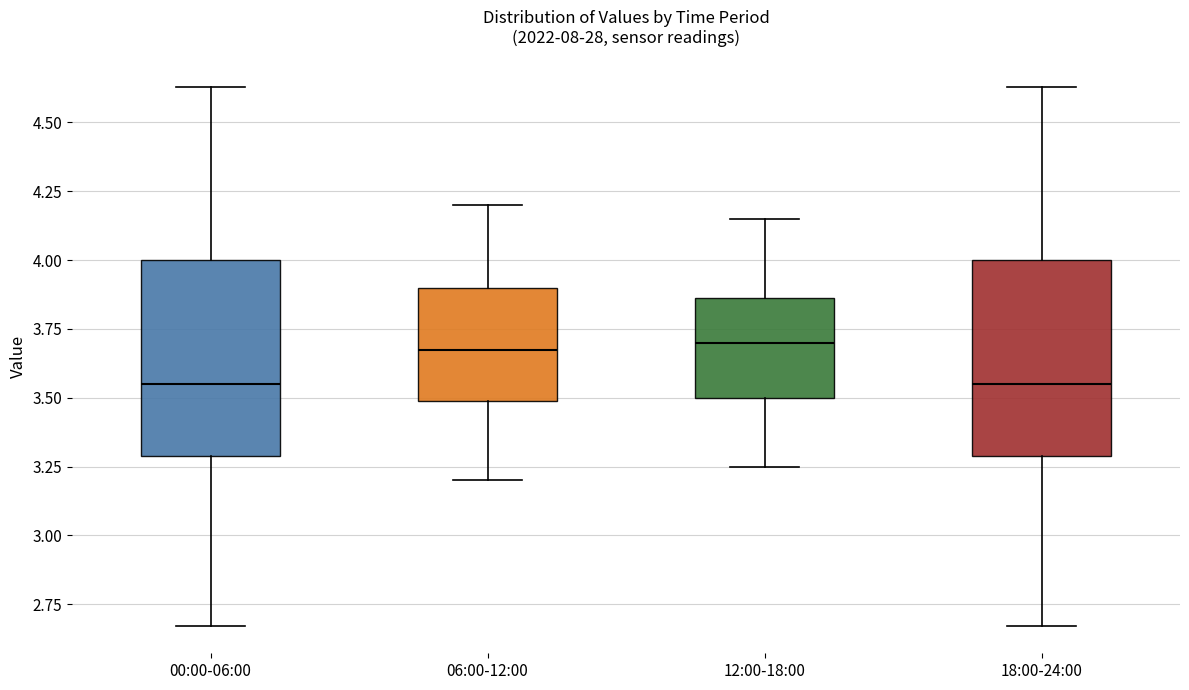

Reading left to right, transcribe this box plot: for each box, give where its median line is, the range the box spans, and where its two whiskers end, as read against the y-axis. The values are not printed on the chart, so give them approximately, as read against the axis.

00:00-06:00: median 3.55, box 3.30 to 4.00, whiskers 2.65 to 4.65
06:00-12:00: median 3.70, box 3.50 to 3.90, whiskers 3.20 to 4.20
12:00-18:00: median 3.70, box 3.50 to 3.85, whiskers 3.25 to 4.15
18:00-24:00: median 3.55, box 3.30 to 4.00, whiskers 2.65 to 4.65